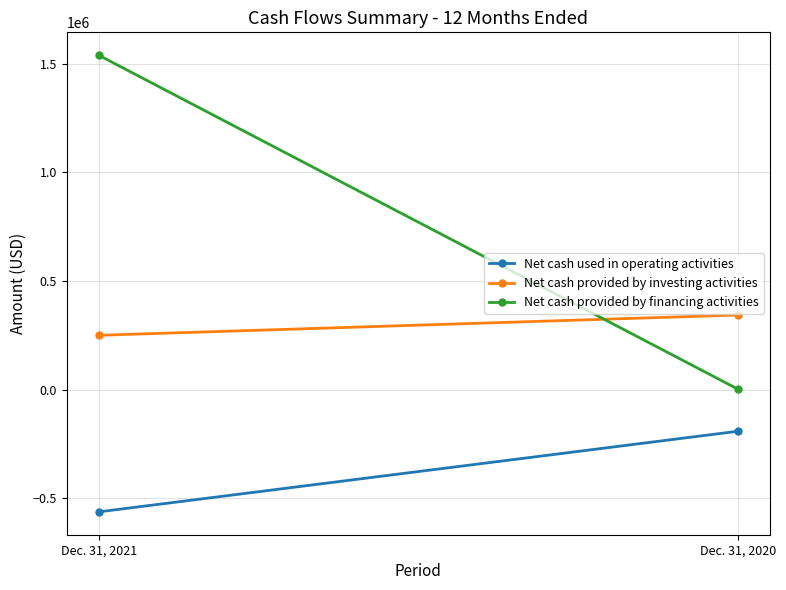

At how many categories does at least one series exceed -268378?

2